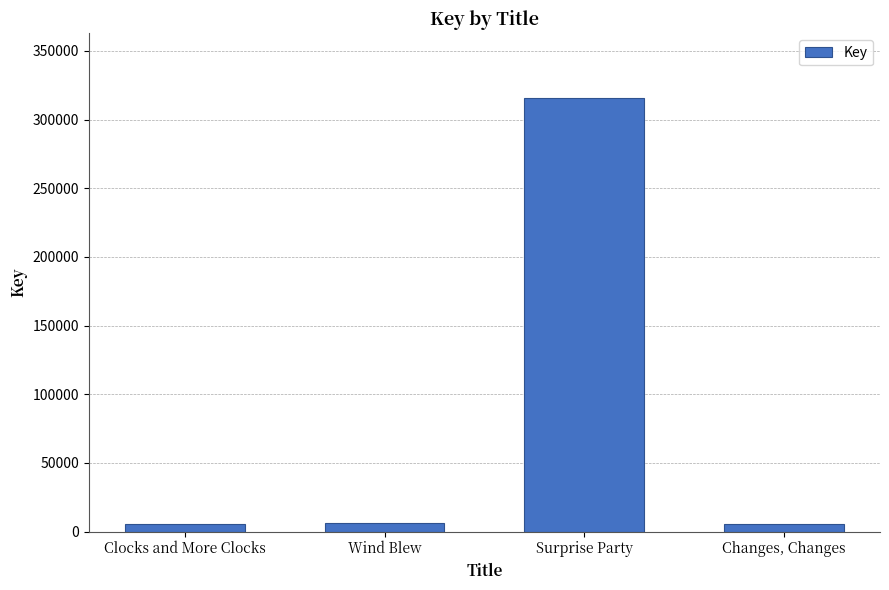

What is the approximate value at Surprise Party?

315458